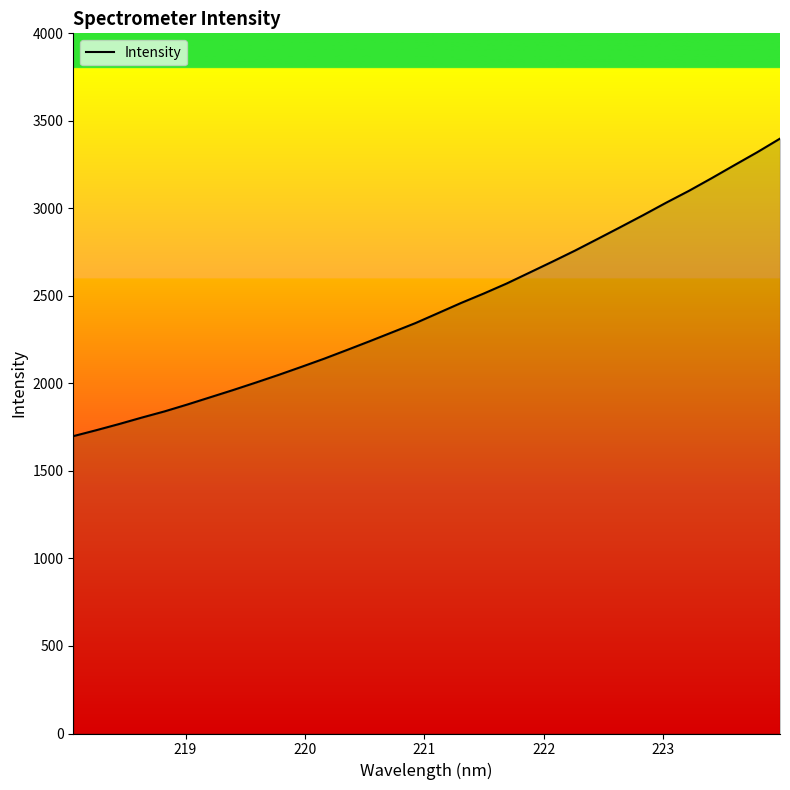

What is the greatest value displayed?

3398.5